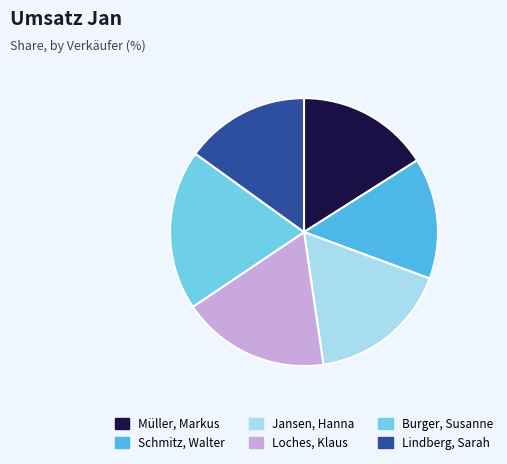

What is the smallest slice in the pie chart?

Schmitz, Walter